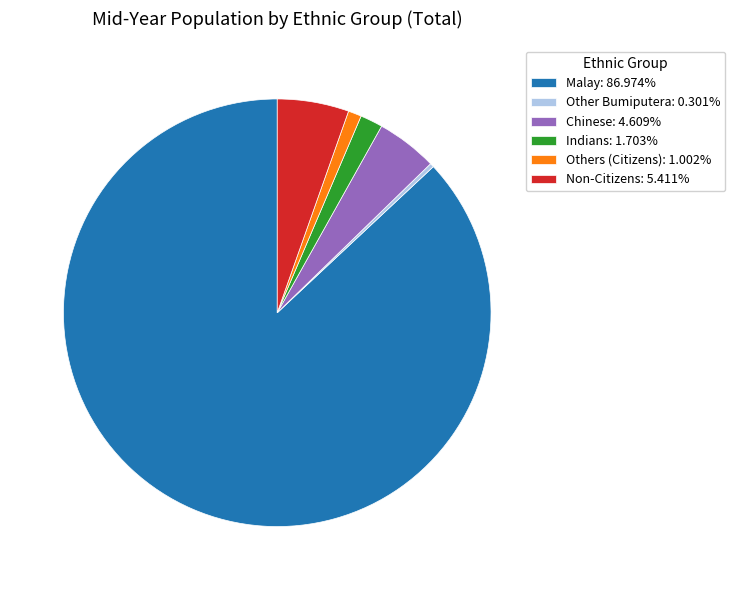

Is the sum of Others (Citizens): 1.002% and Other Bumiputera: 0.301% greater than half?

No